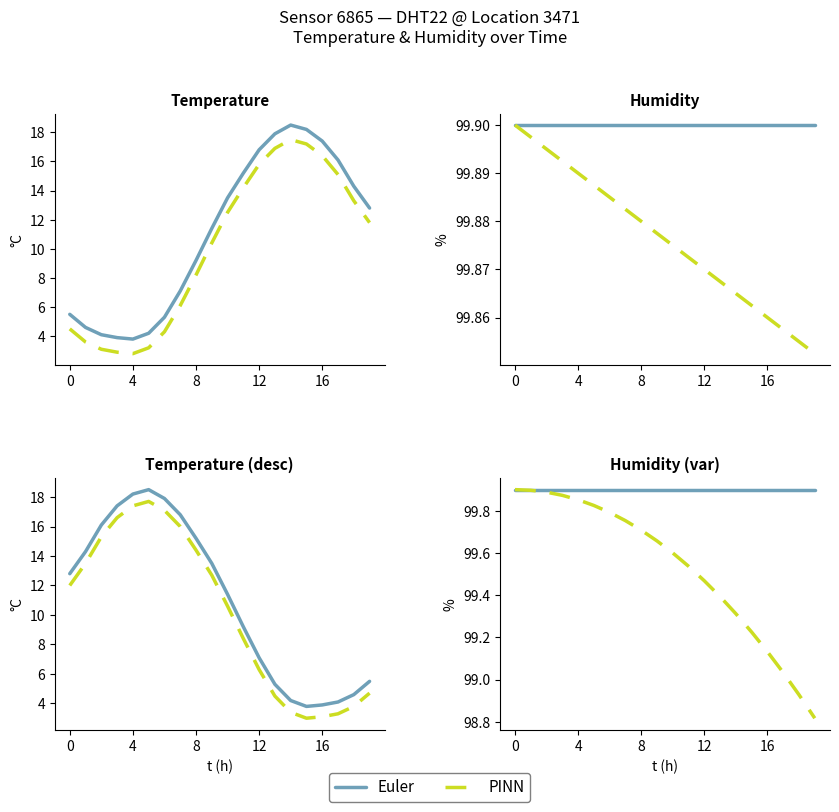

What is the sum of all Euler values?

1998.0